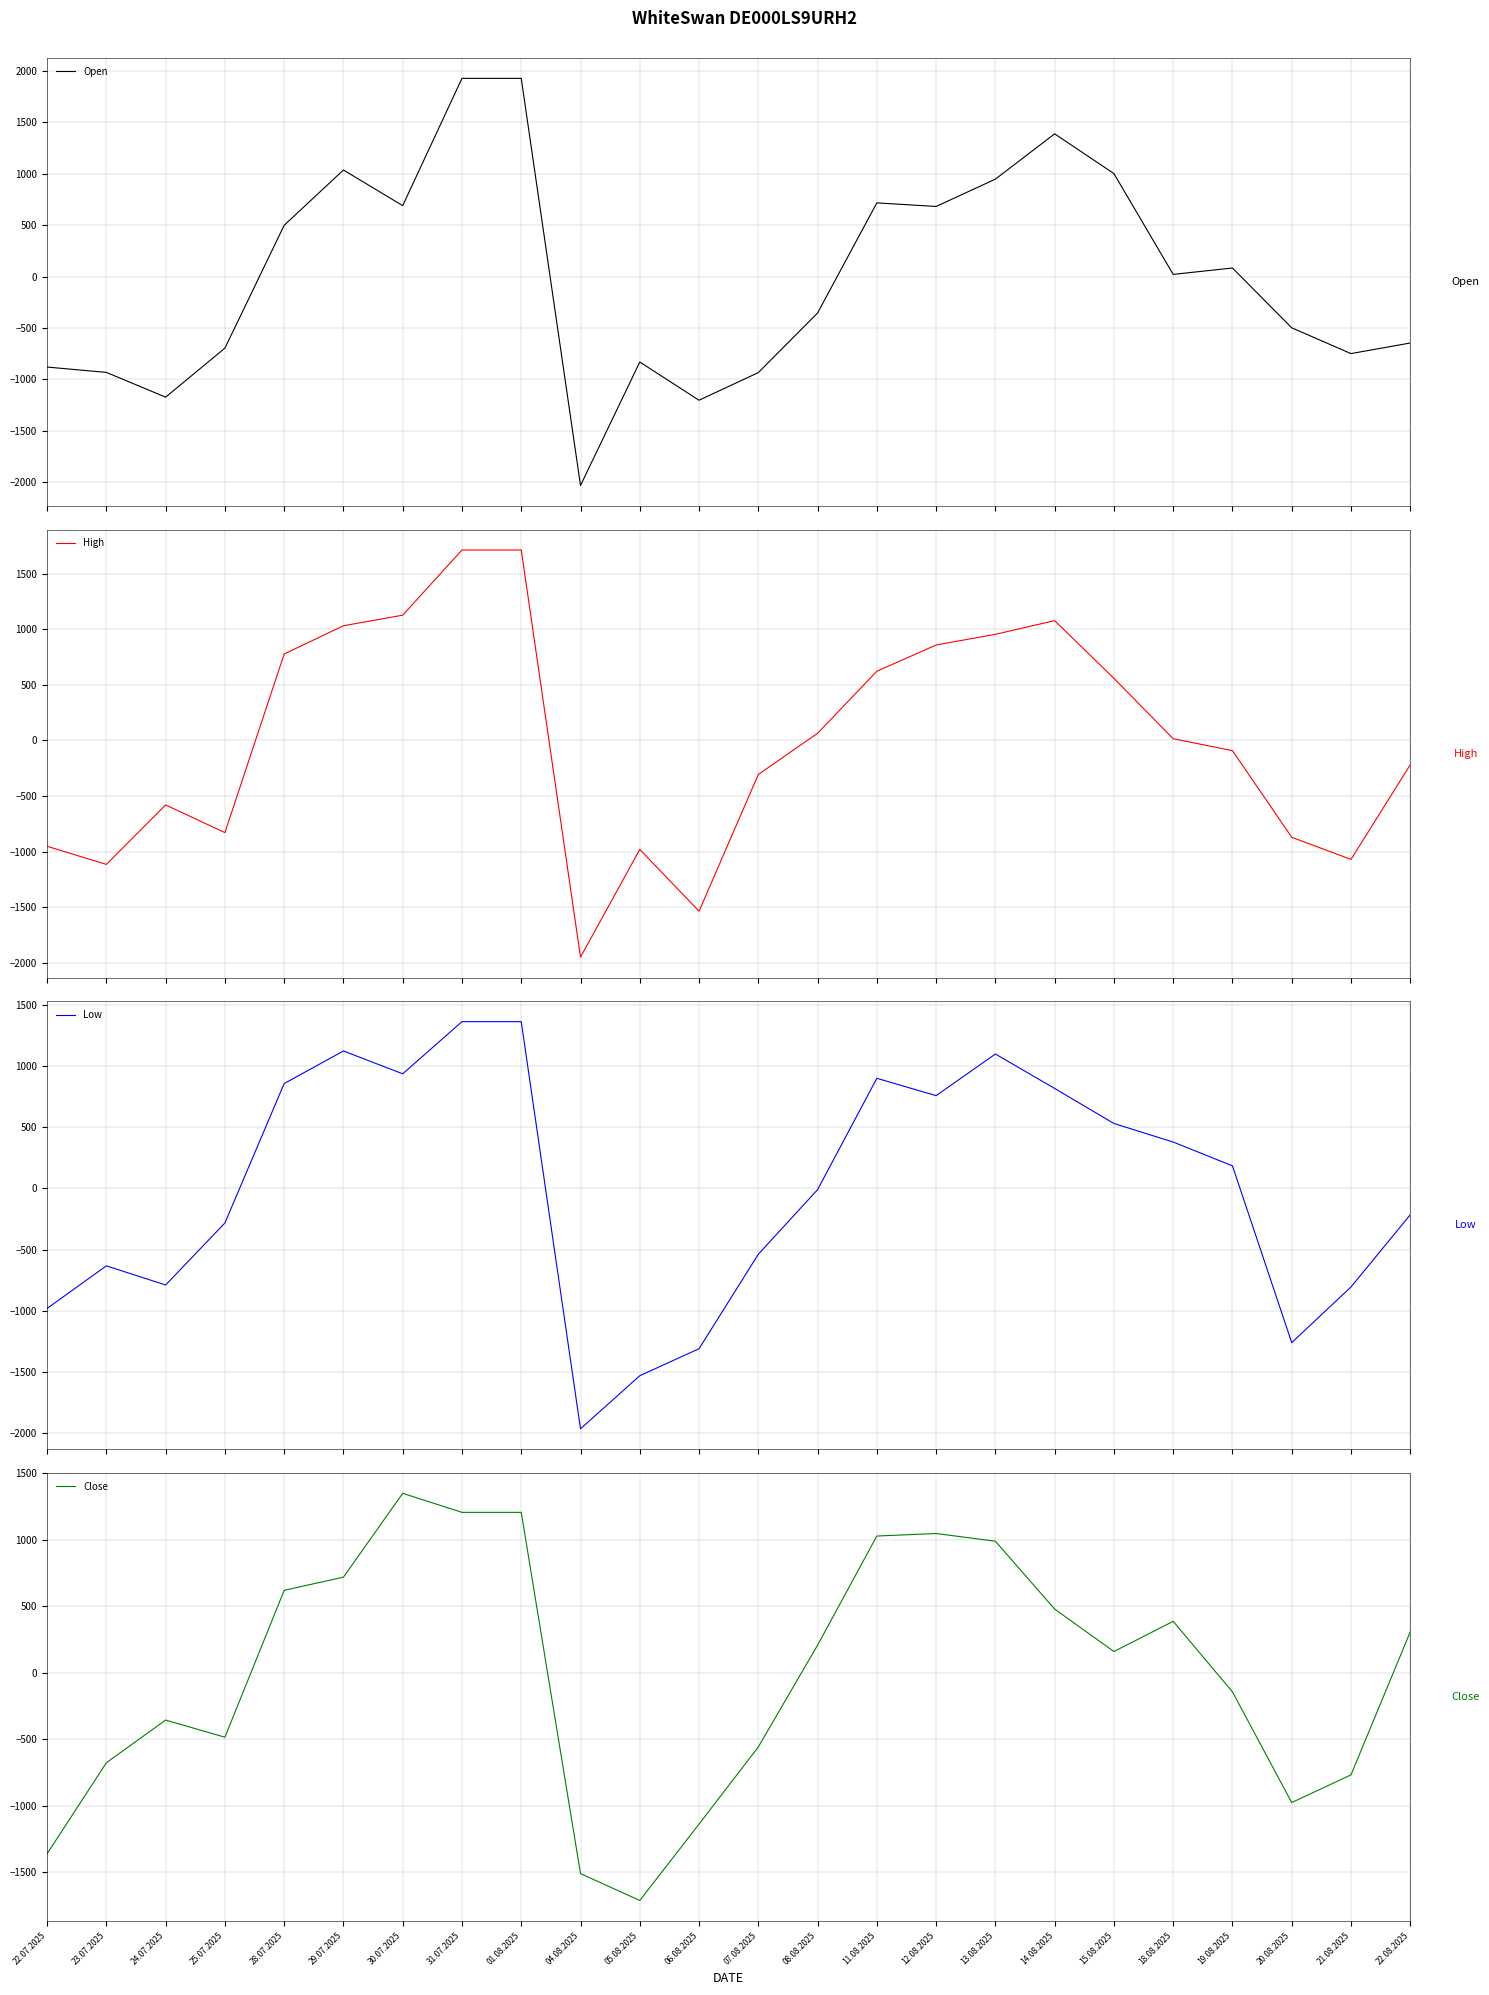

Is the value of Open at 24.07.2025 greater than the value of High at 24.07.2025?

No